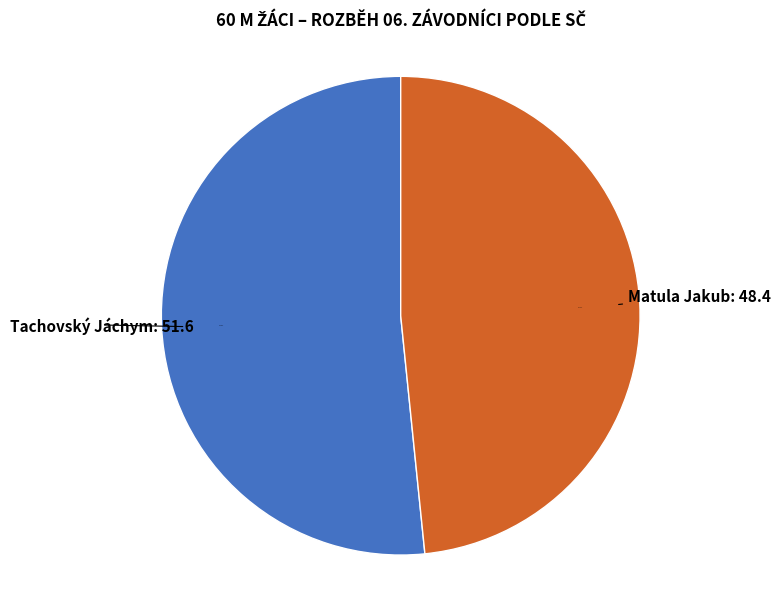

What portion of the pie excludes Matula Jakub?

51.6%